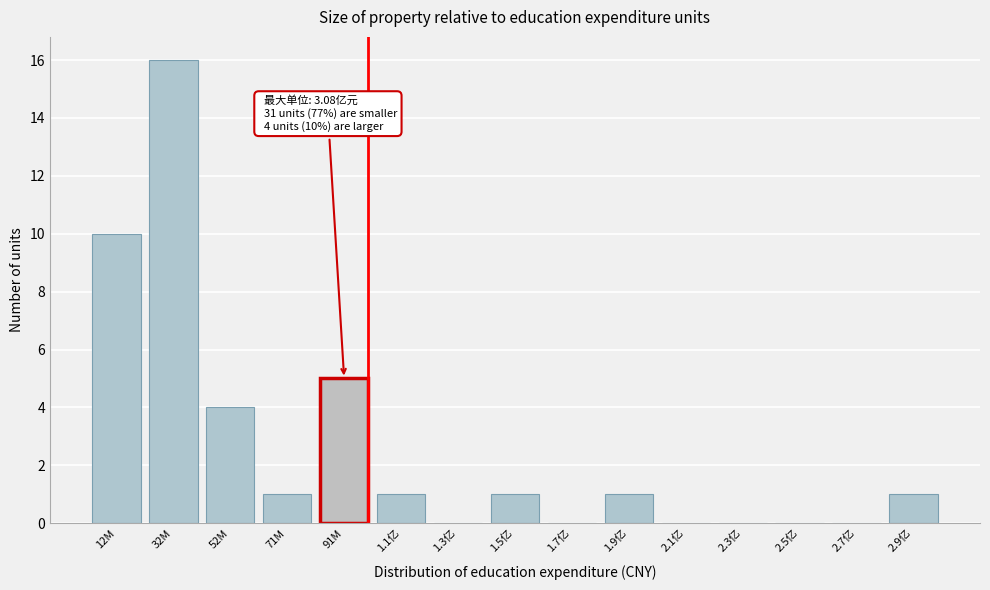

Reading right to left, extract all data points from this chart.

2.9亿=1	2.7亿=0	2.5亿=0	2.3亿=0	2.1亿=0	1.9亿=1	1.7亿=0	1.5亿=1	1.3亿=0	1.1亿=1	91M=5	71M=1	52M=4	32M=16	12M=10